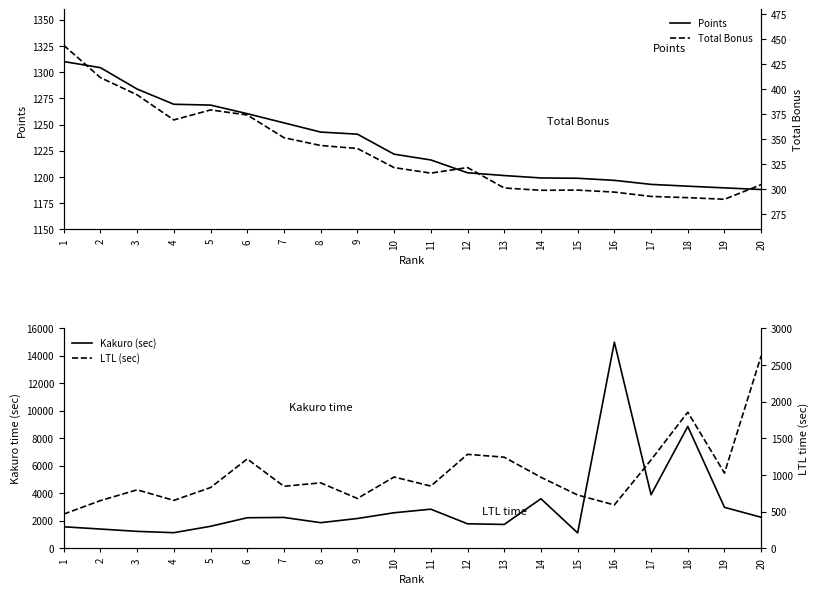

Rank the series by their maximum value, from highest to lowest.

Kakuro (sec), LTL (sec), Points, Total Bonus